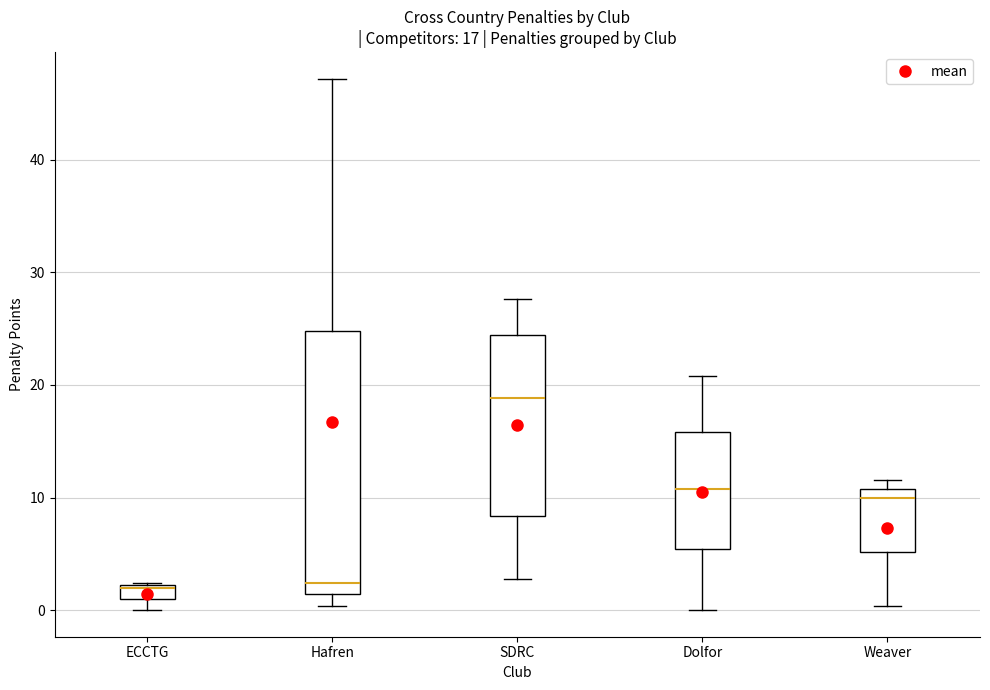

Comparing the boxes themselves (not the whiskers), which one is the tallest?

Hafren